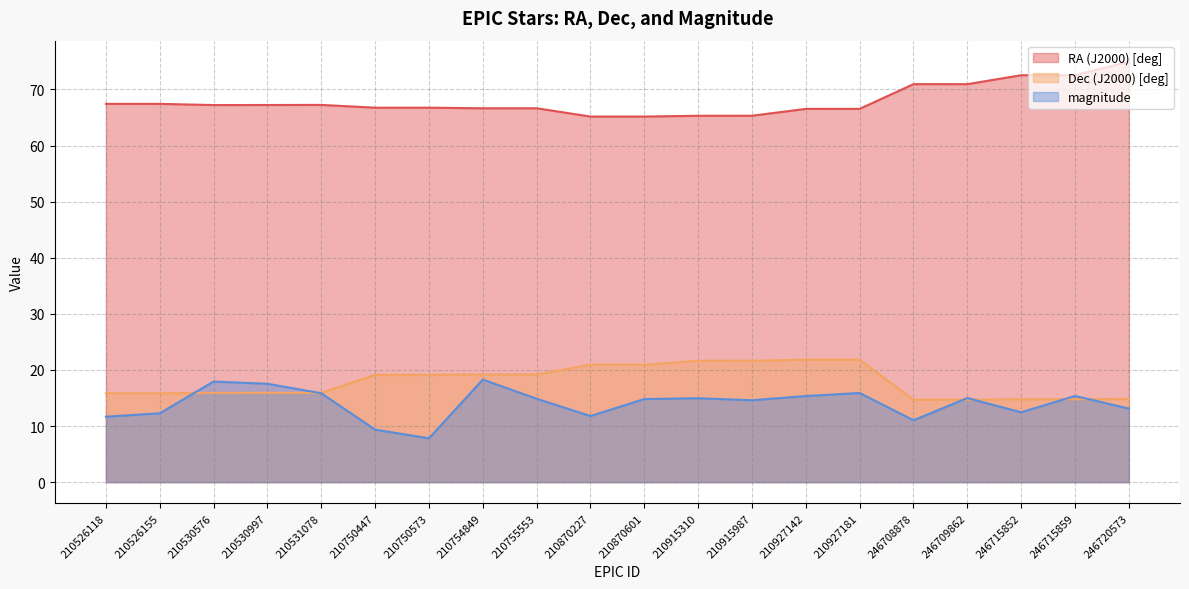

Which category has the lowest value across all series?

210750573